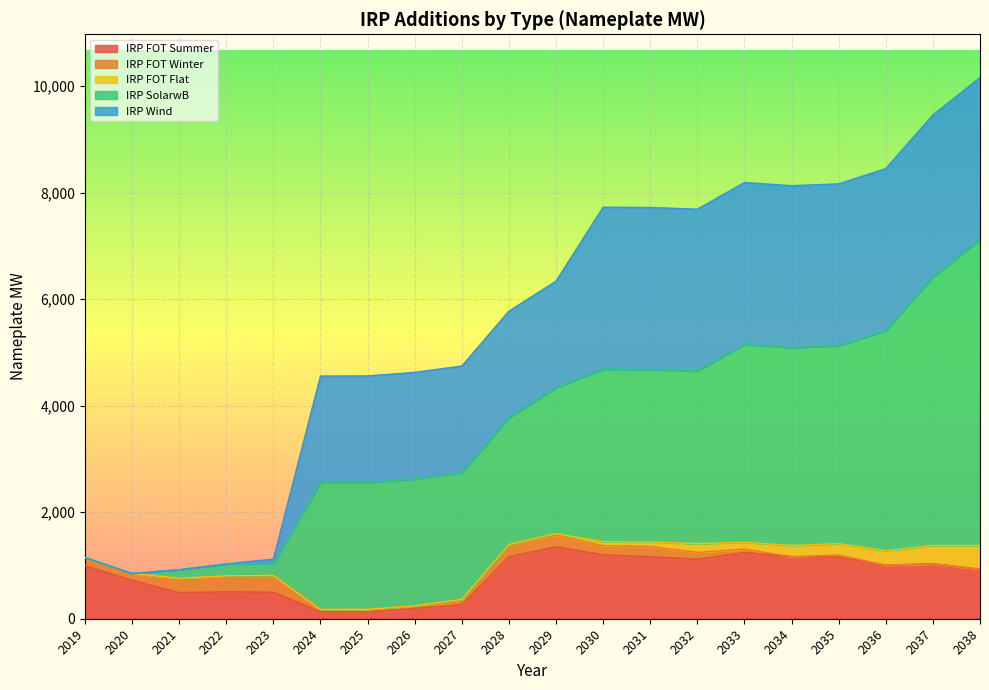

Where does the IRP Wind series first go above 2001?

2024